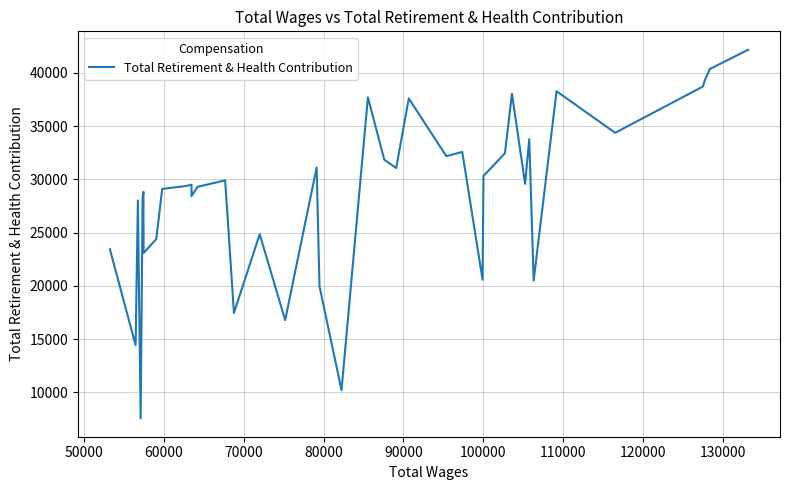

How many data points does each series have?

40